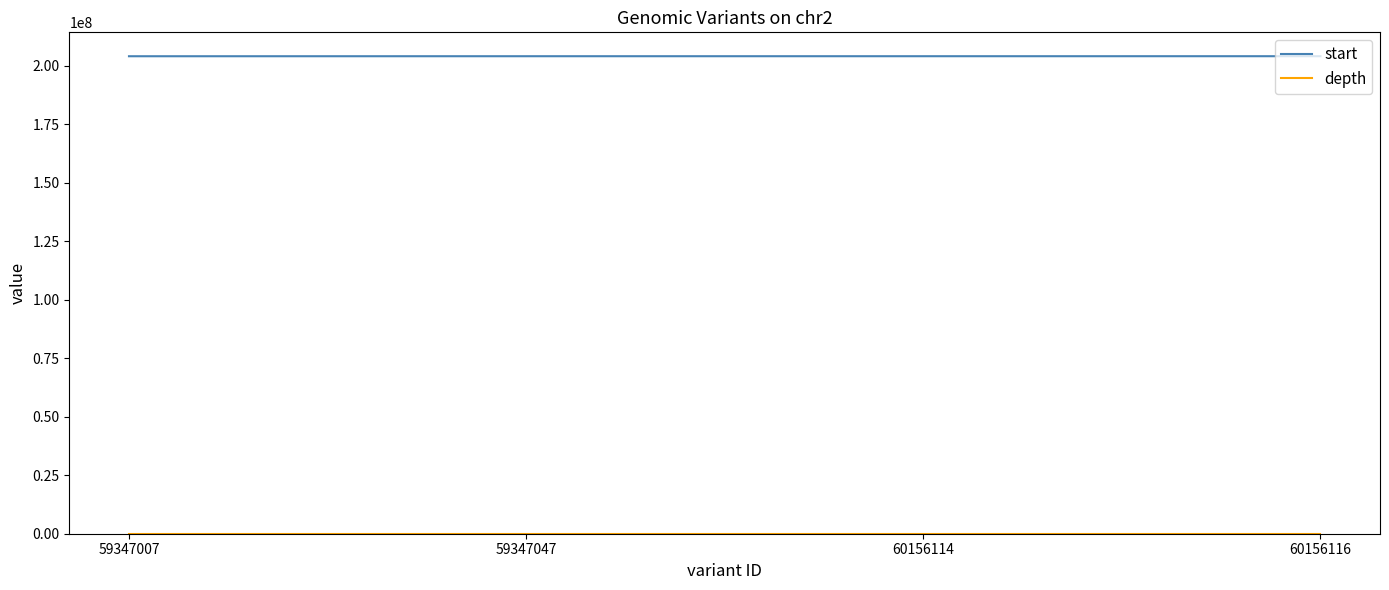

The value of start at 59347007 is 313836127. True or false?

False